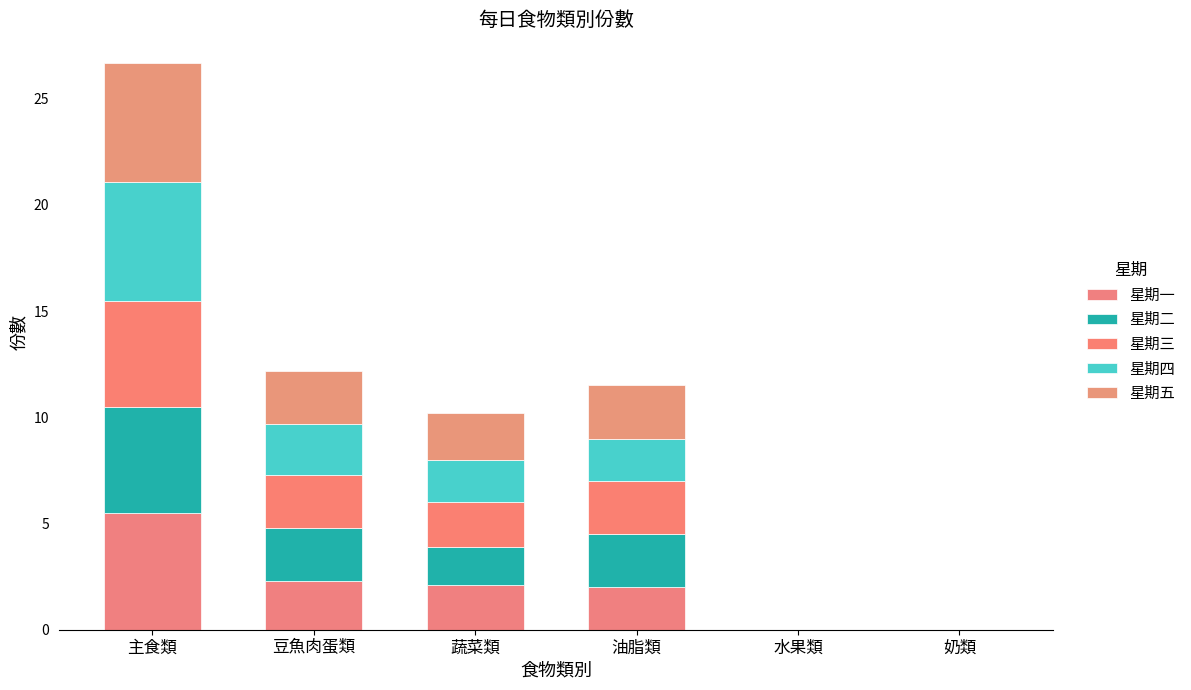

Which series has the largest total across all categories?

星期五